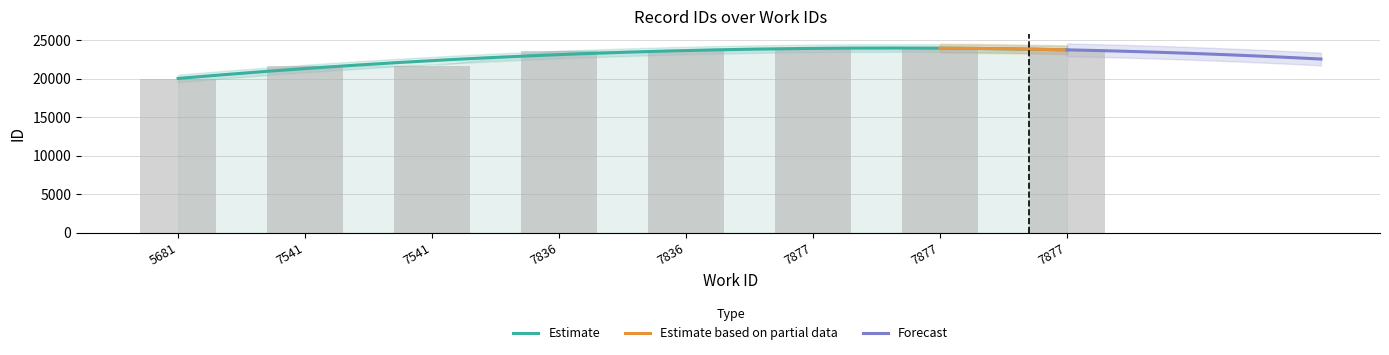

What is the value of the 4th bar from the left?

23610